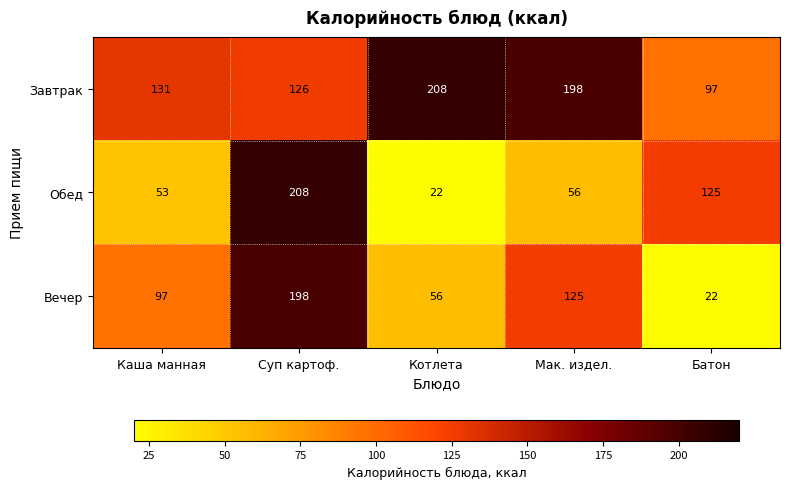

What is the total value across all series at Батон?

244